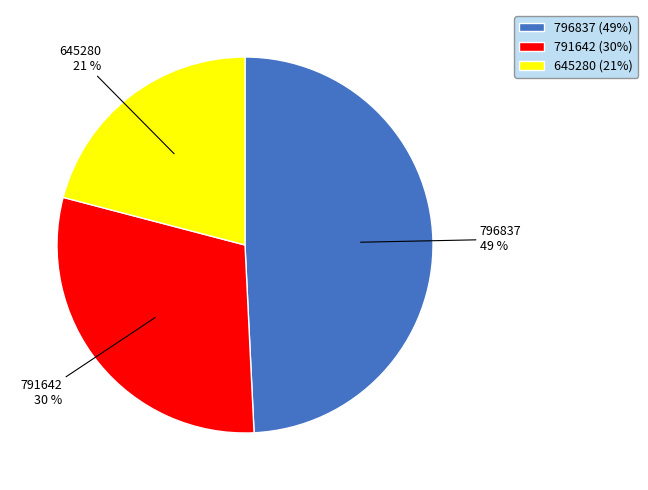

Which slice is the smallest?

645280